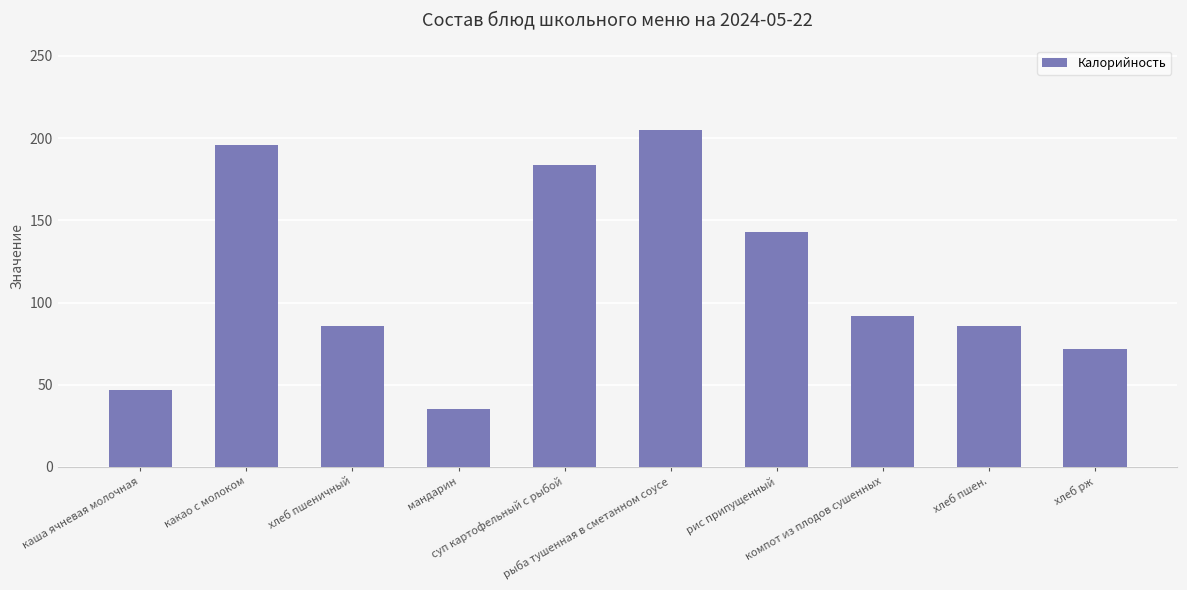

What is the sum of all values?

1146